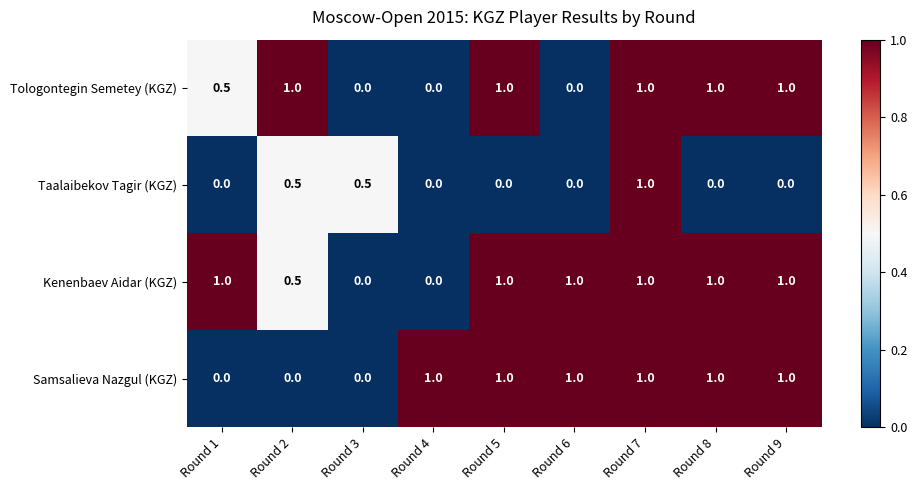

What is the greatest value displayed?

1.0